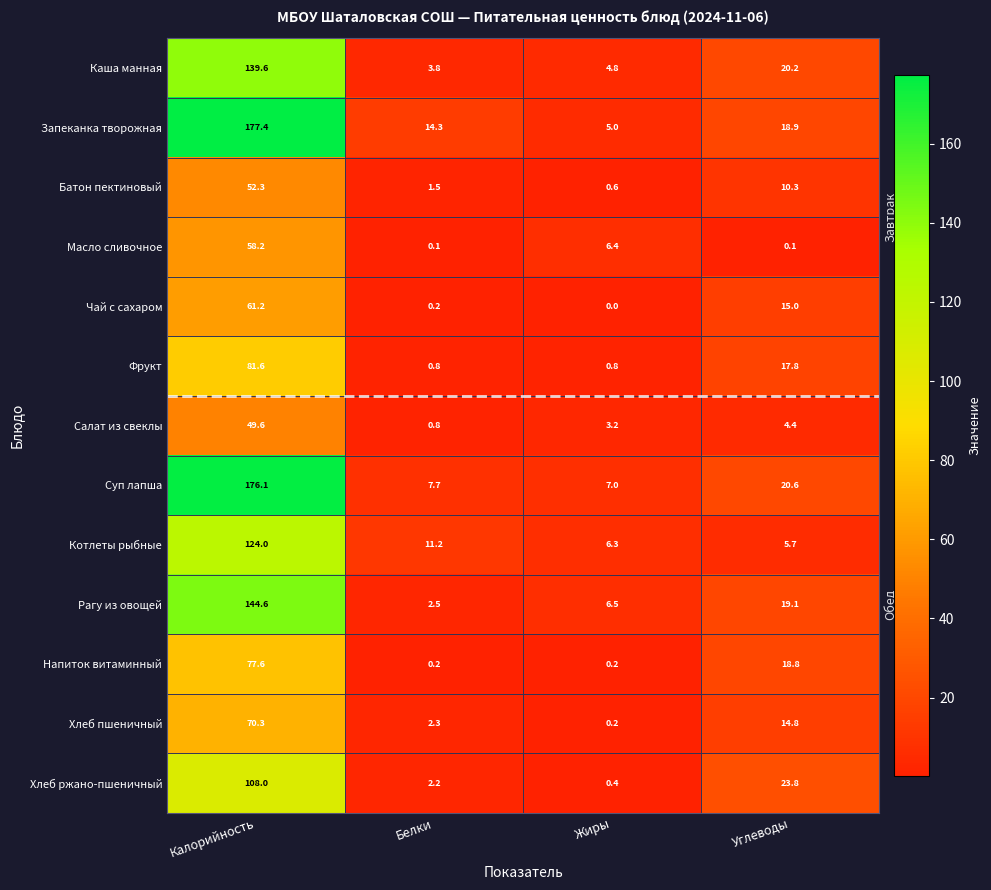

What is the sum of all Чай с сахаром values?

76.4